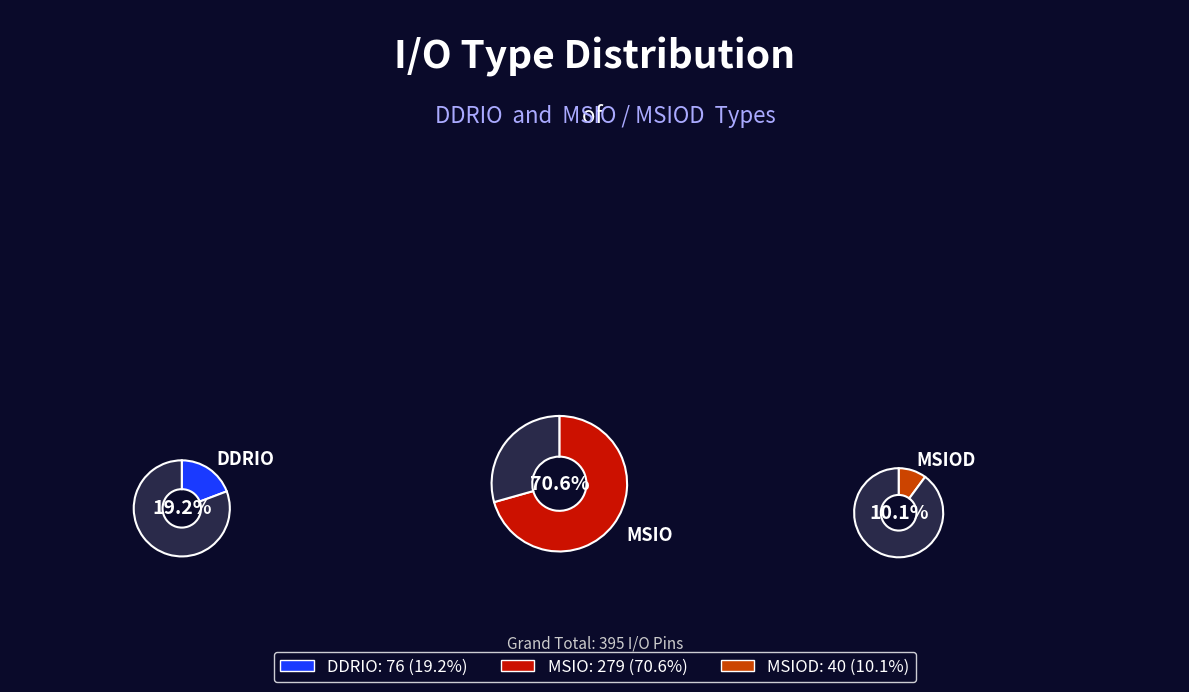

Rank the categories by value from lowest to highest.

MSIOD, DDRIO, MSIO